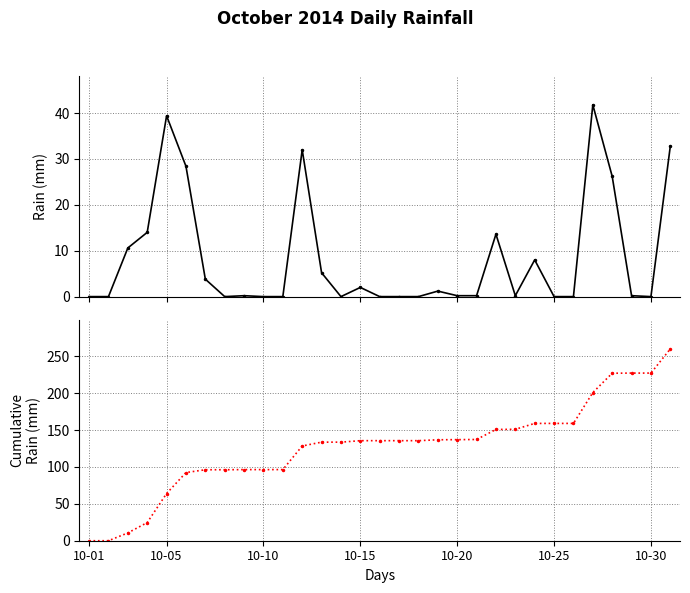

True or false: rain and Cumulative Rain cross at least once.

False